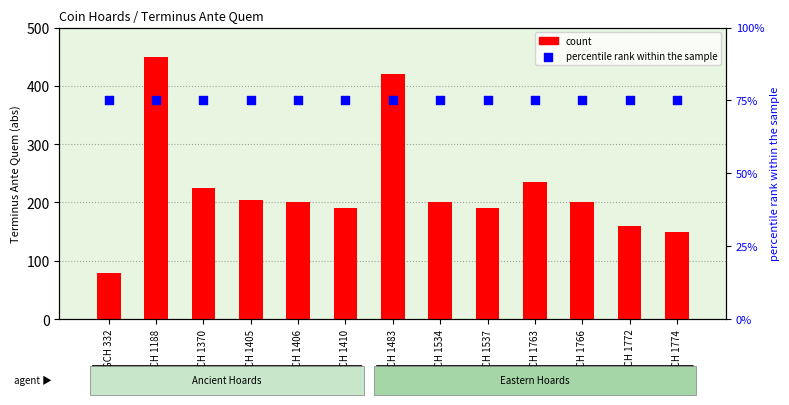

At which category is the sum across all series the highest?

IGCH 1188